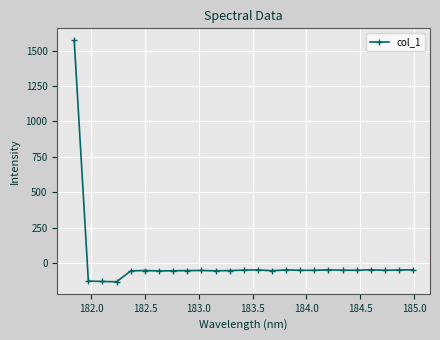

What is the value of the 24th point from the left?

-48.1